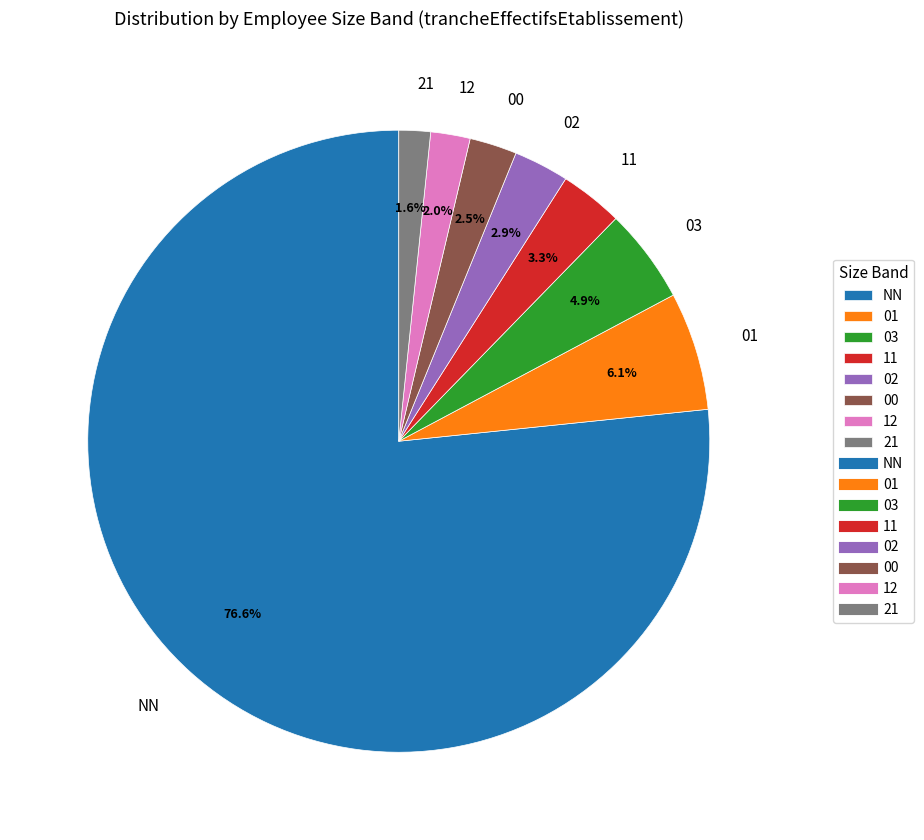

Is there a majority slice in this chart?

Yes